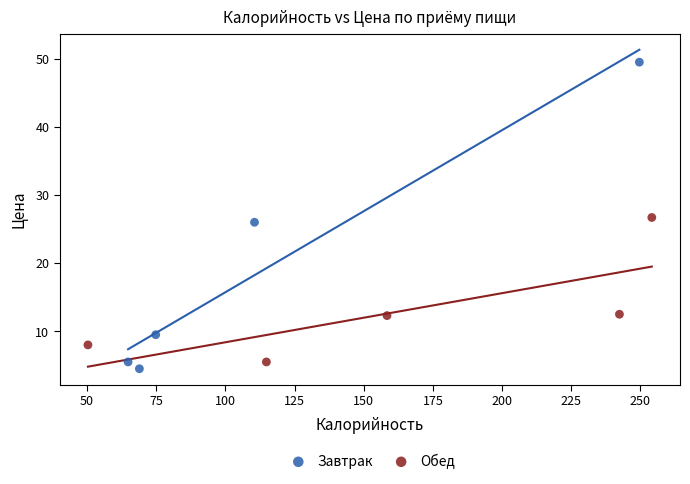

Which series reaches the maximum Y coordinate?

Завтрак